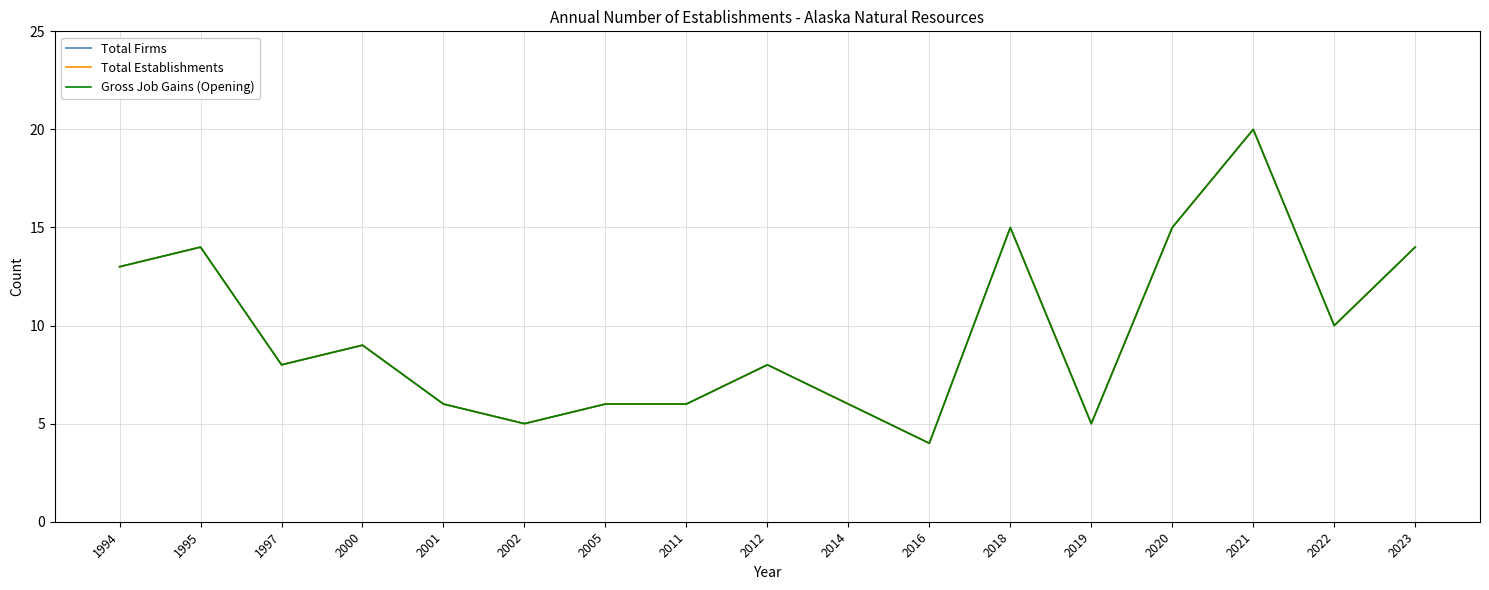

True or false: Total Firms and Total Establishments cross at least once.

False